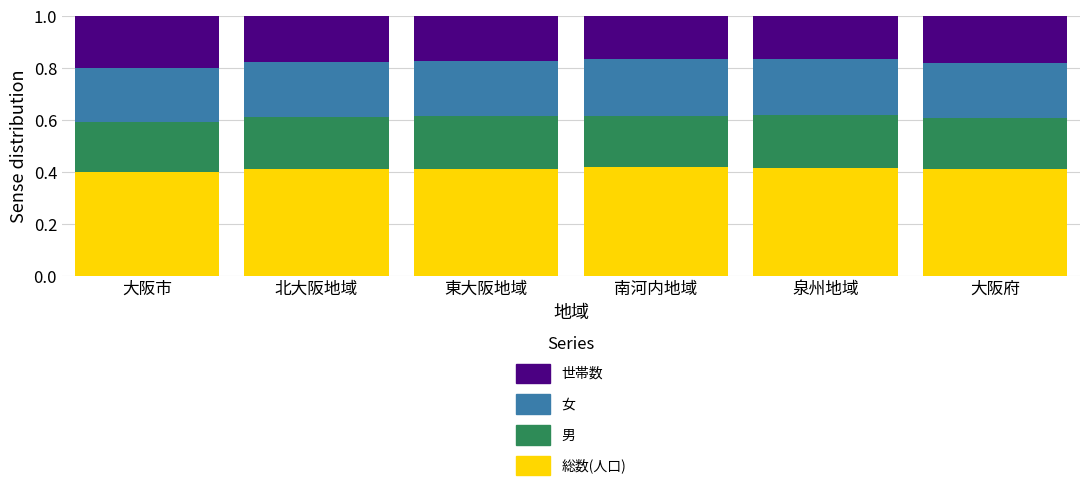

True or false: 総数(人口) has a value of 0.4 at 南河内地域.

True